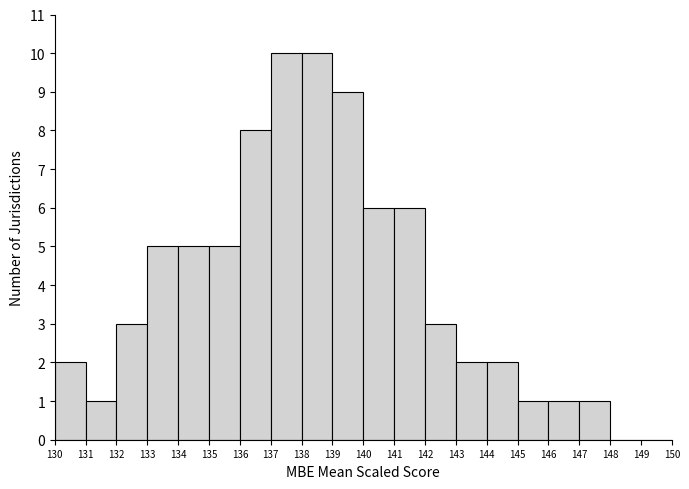

Reading left to right, transcribe this chart: for each bar, give the range it covers on the x-axis and its height. The values are not printed on the chart, so give them approximately, as read against the axis.

130 to 131: 2
131 to 132: 1
132 to 133: 3
133 to 134: 5
134 to 135: 5
135 to 136: 5
136 to 137: 8
137 to 138: 10
138 to 139: 10
139 to 140: 9
140 to 141: 6
141 to 142: 6
142 to 143: 3
143 to 144: 2
144 to 145: 2
145 to 146: 1
146 to 147: 1
147 to 148: 1
148 to 149: 0
149 to 150: 0